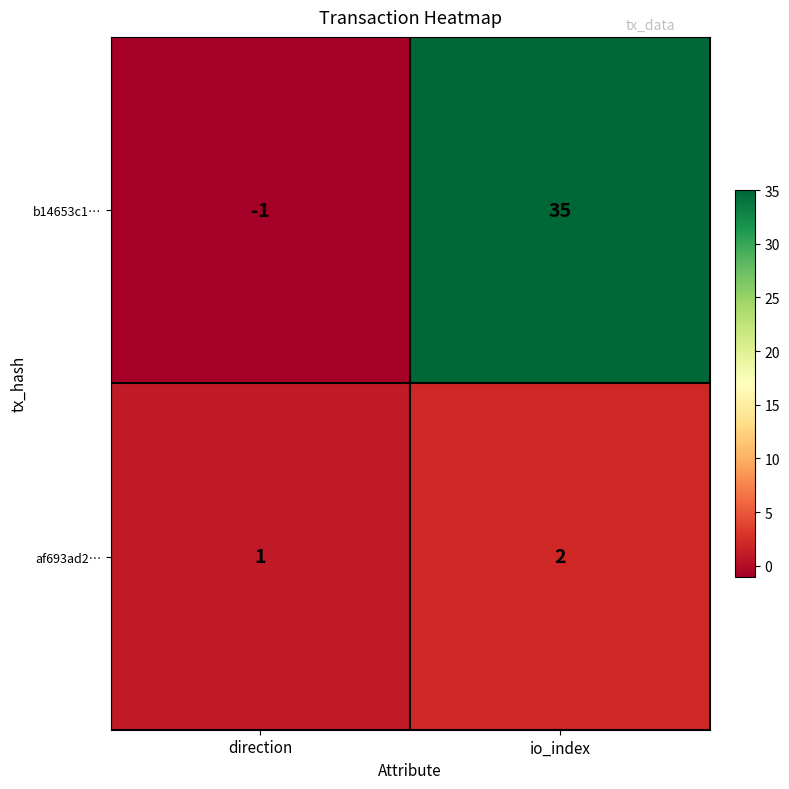

The b14653c1… series shows -2 at direction. True or false?

False